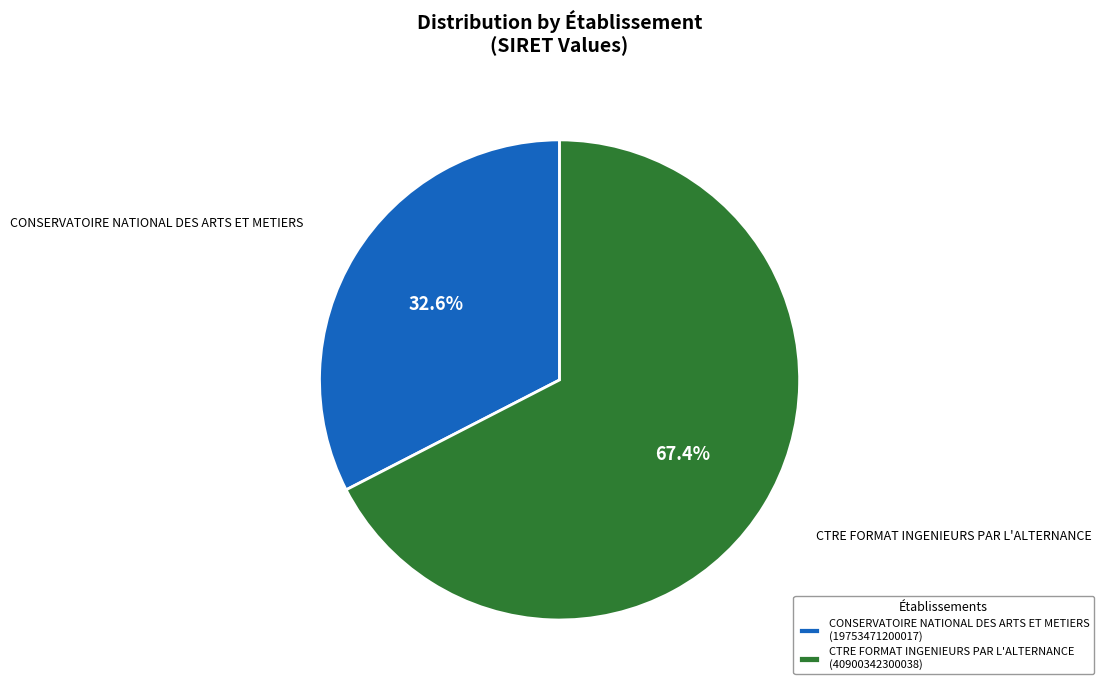

Which slice is the largest?

CTRE FORMAT INGENIEURS PAR L'ALTERNANCE